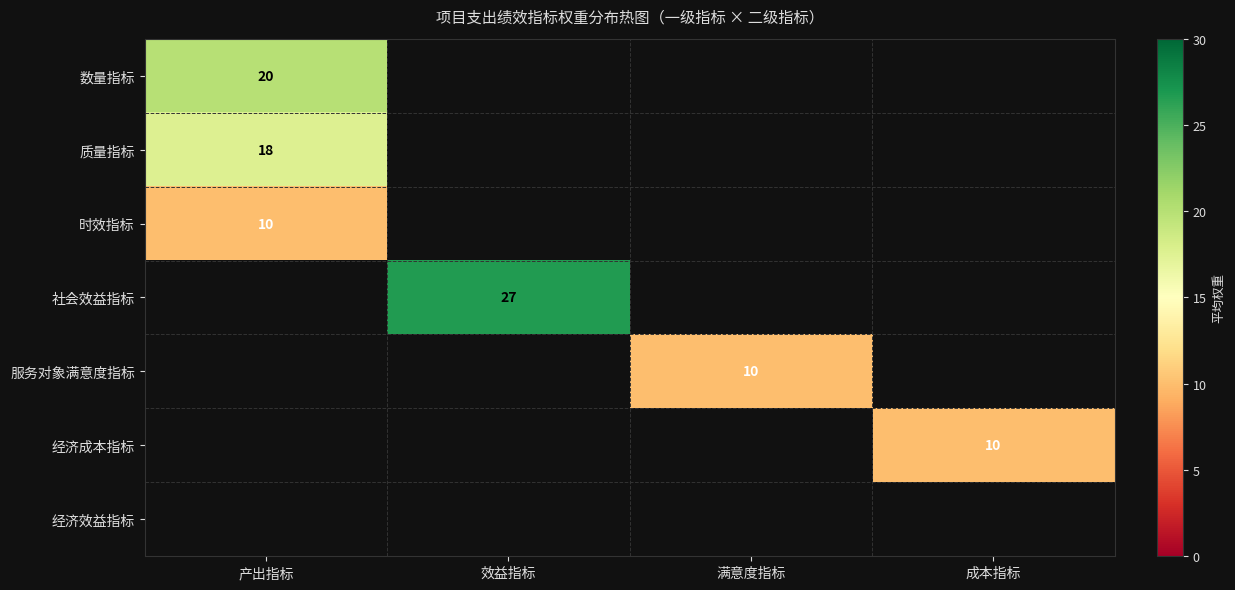

The value of 服务对象满意度指标 at 满意度指标 is 16. True or false?

False